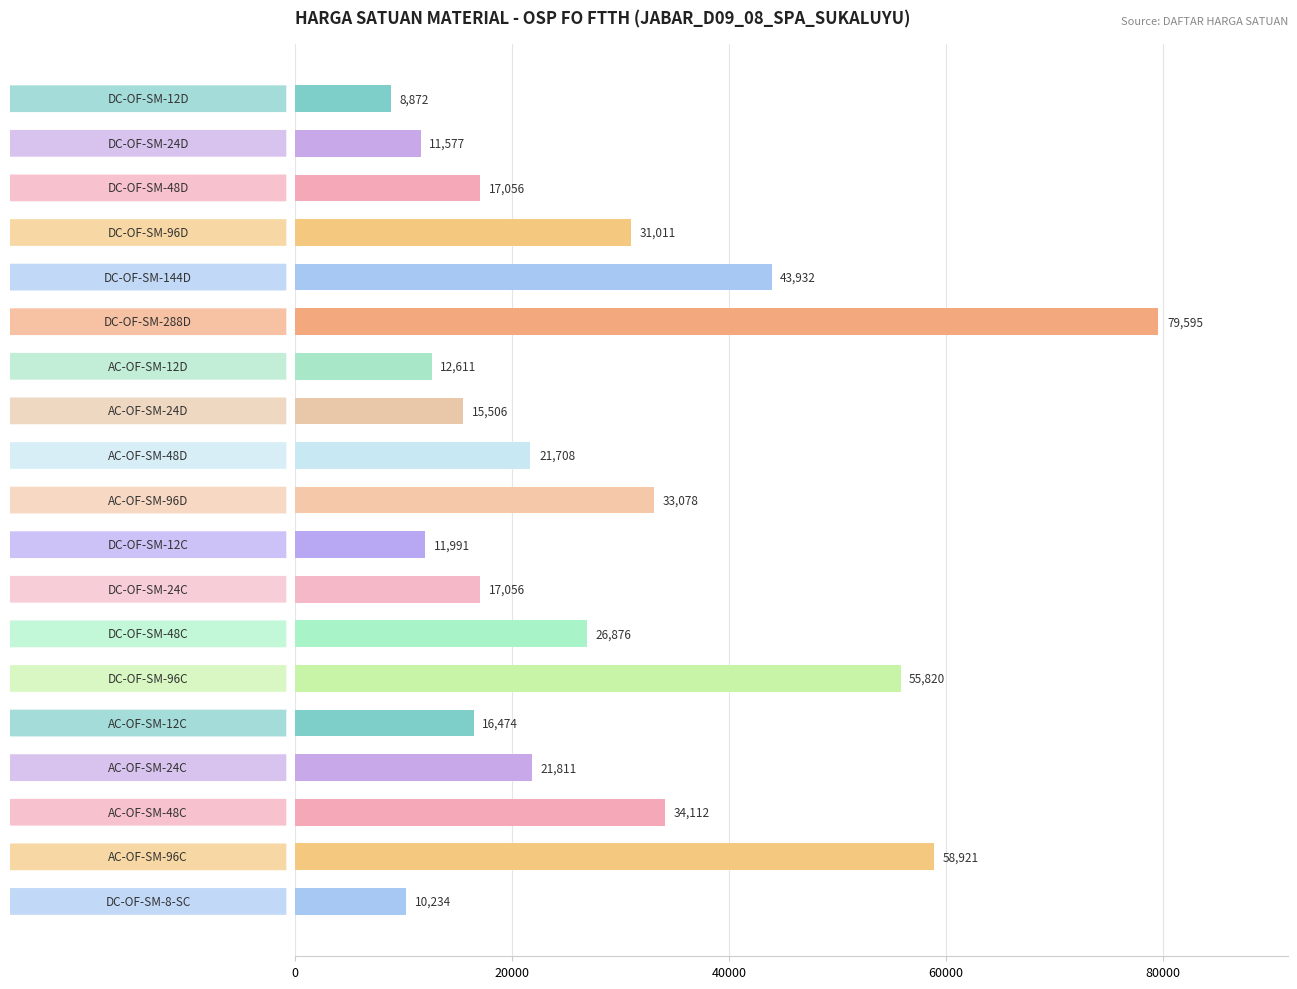

What is the difference between the second highest and minimum values?

50049